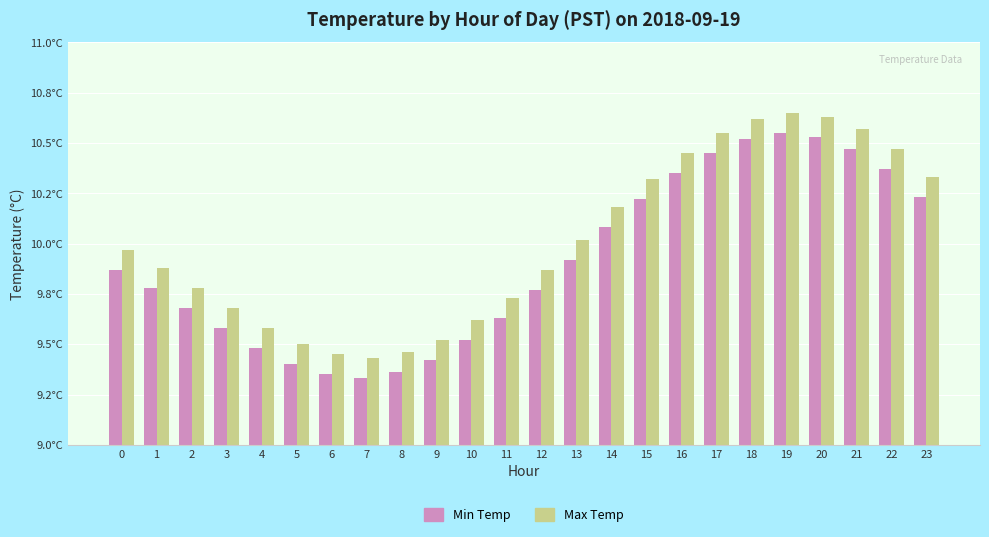

Which series changed the most between 22 and 23?

Max Temp